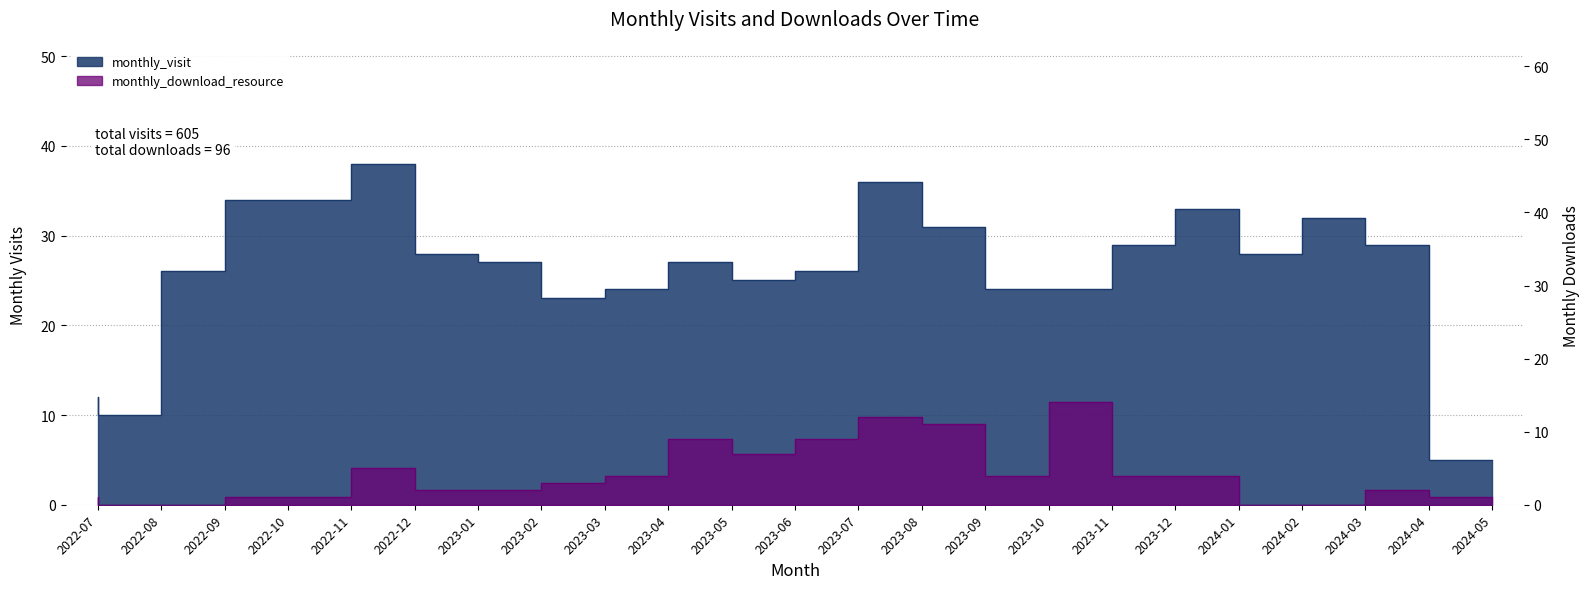

True or false: monthly_download_resource and monthly_visit intersect in this chart.

False